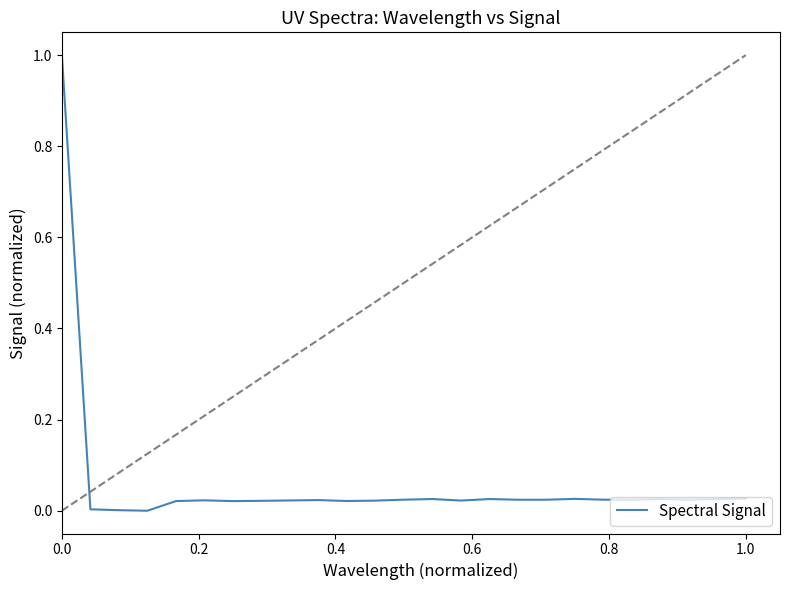

What is the maximum value shown in the chart?

1.0